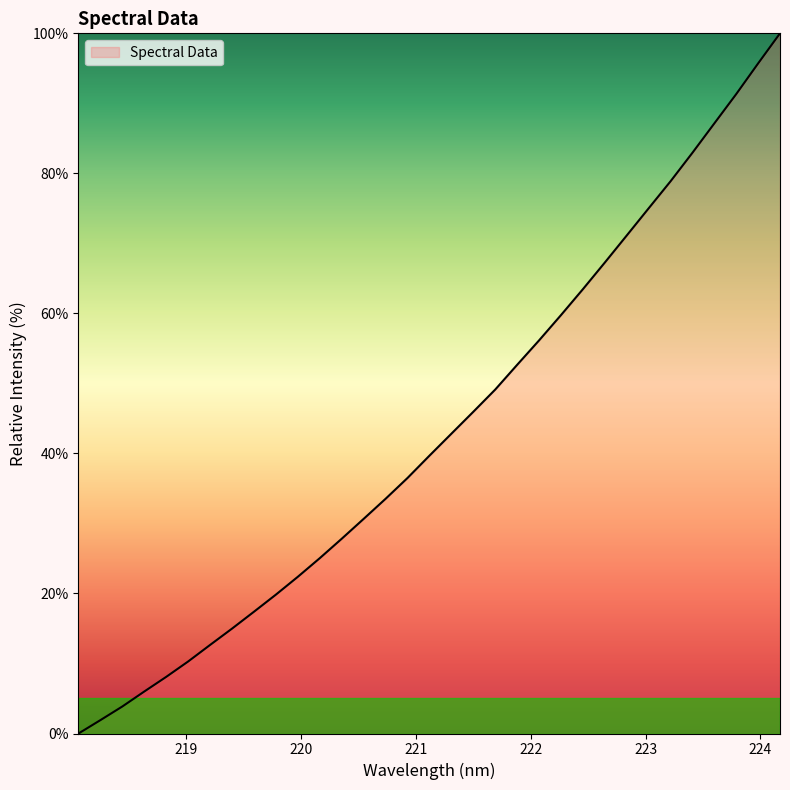

How many values are above zero?

32